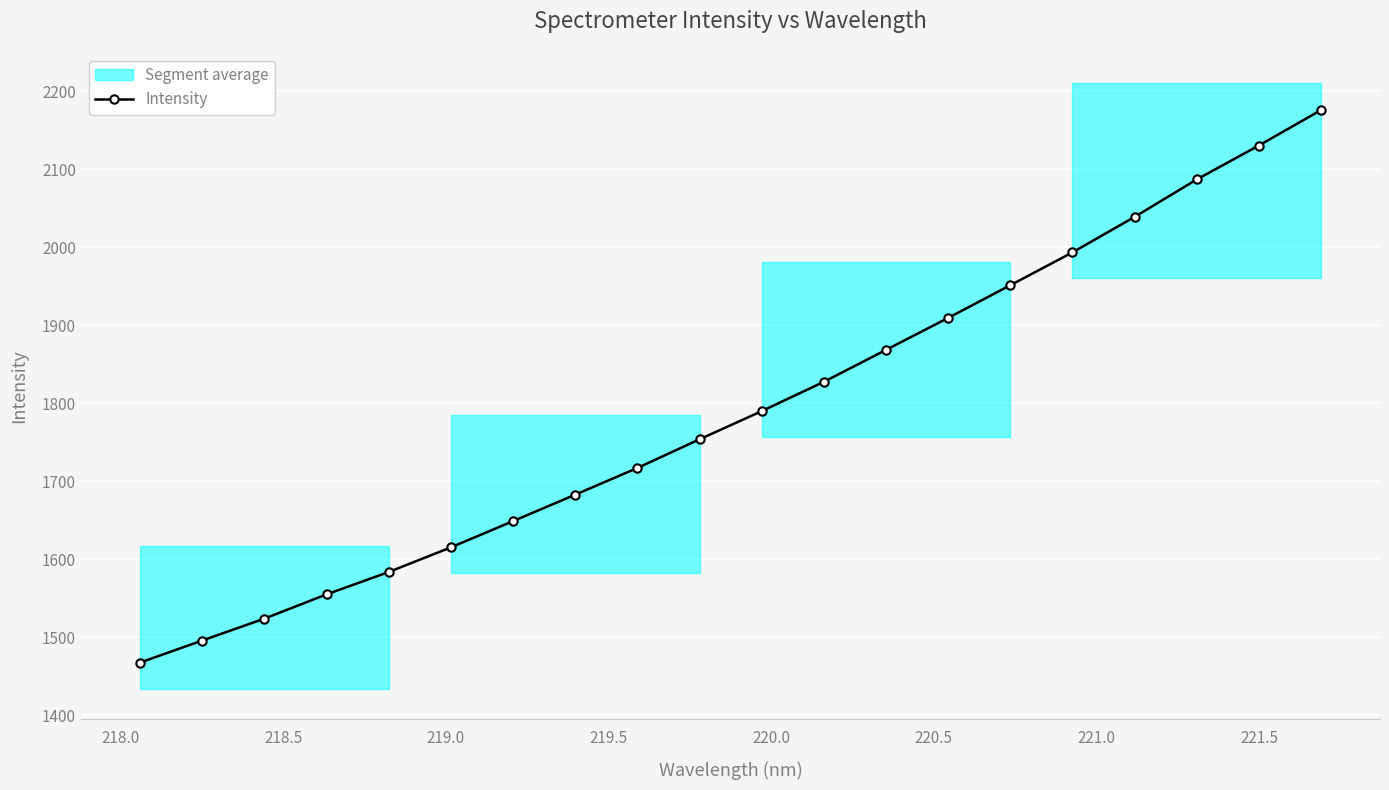

How many lines are shown in the chart?

1